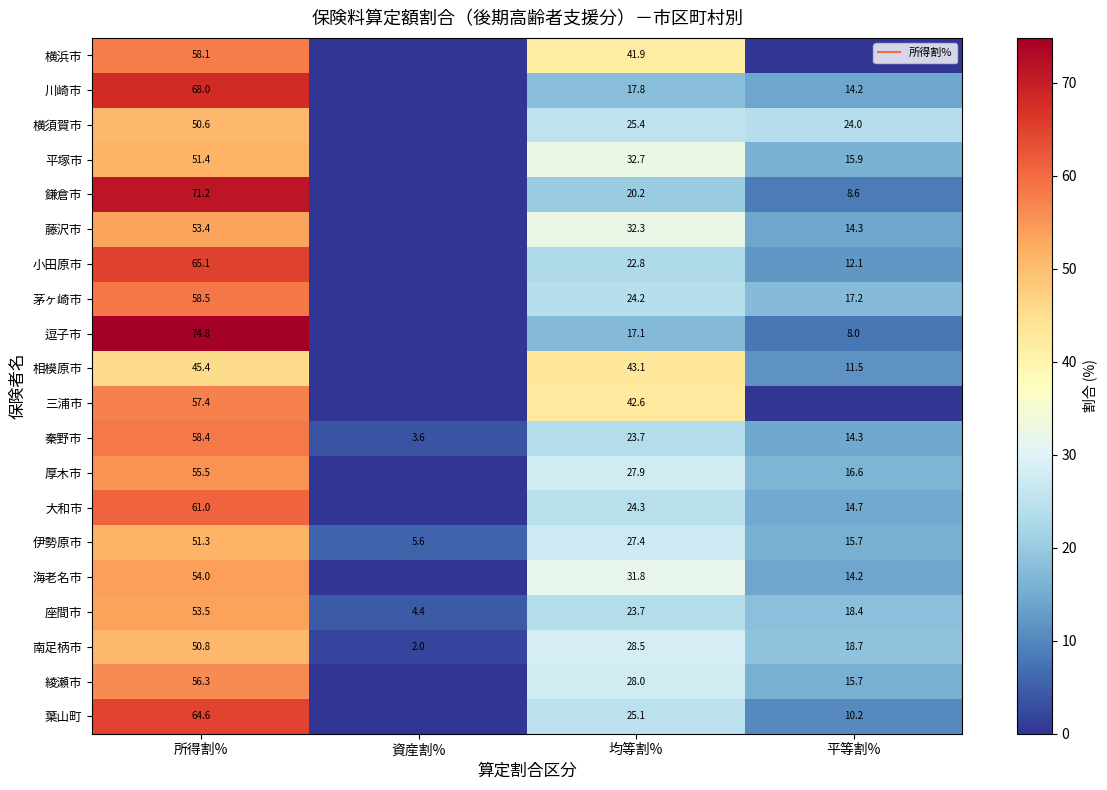

What is the difference between the 平塚市 values at 資産割% and 平等割%?

15.9